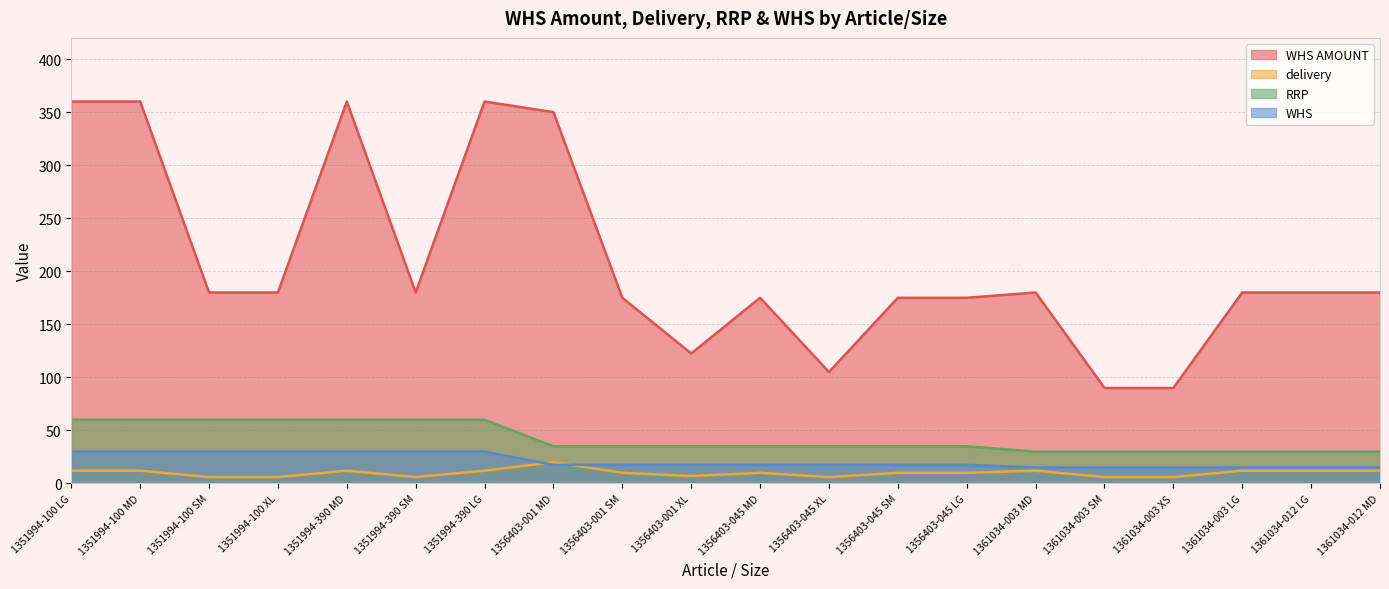

At how many categories does at least one series exceed 328?

5